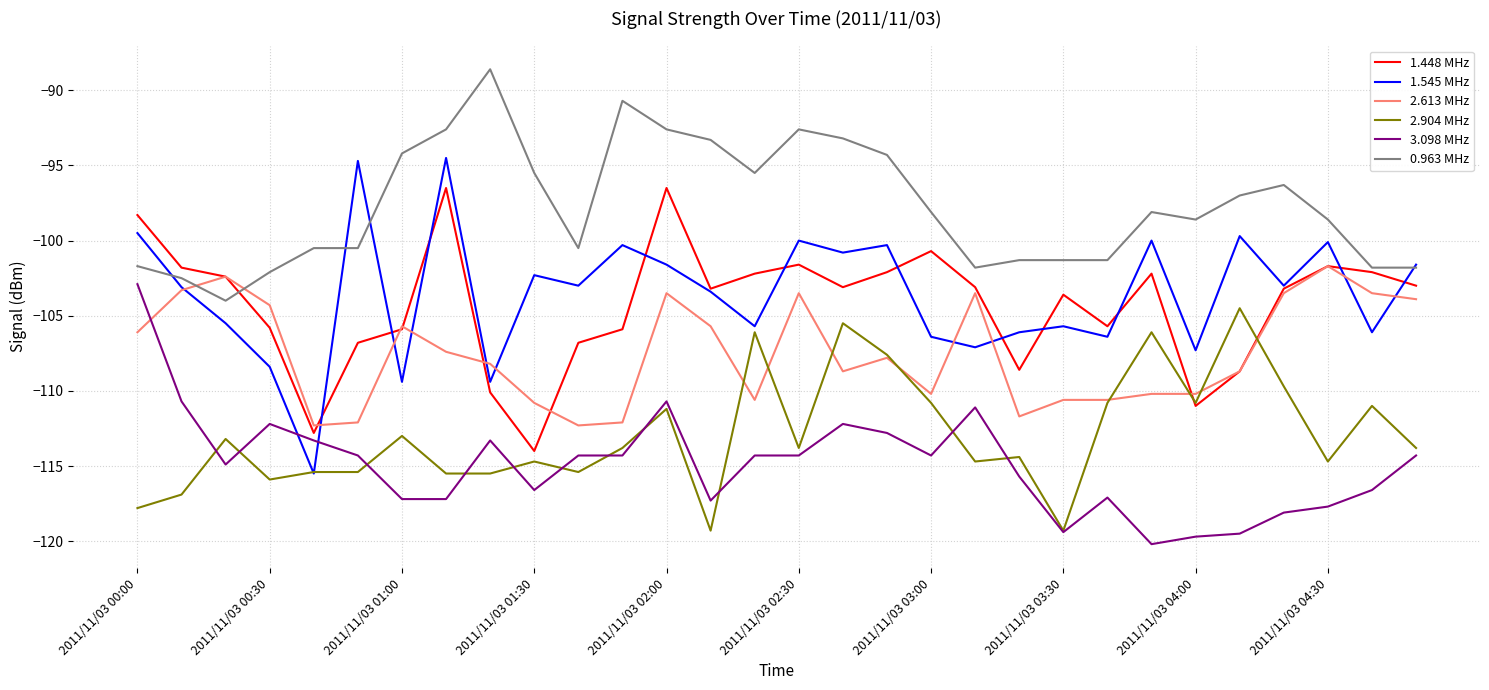

How many intersections are there between 2.613 MHz and 3.098 MHz?

1